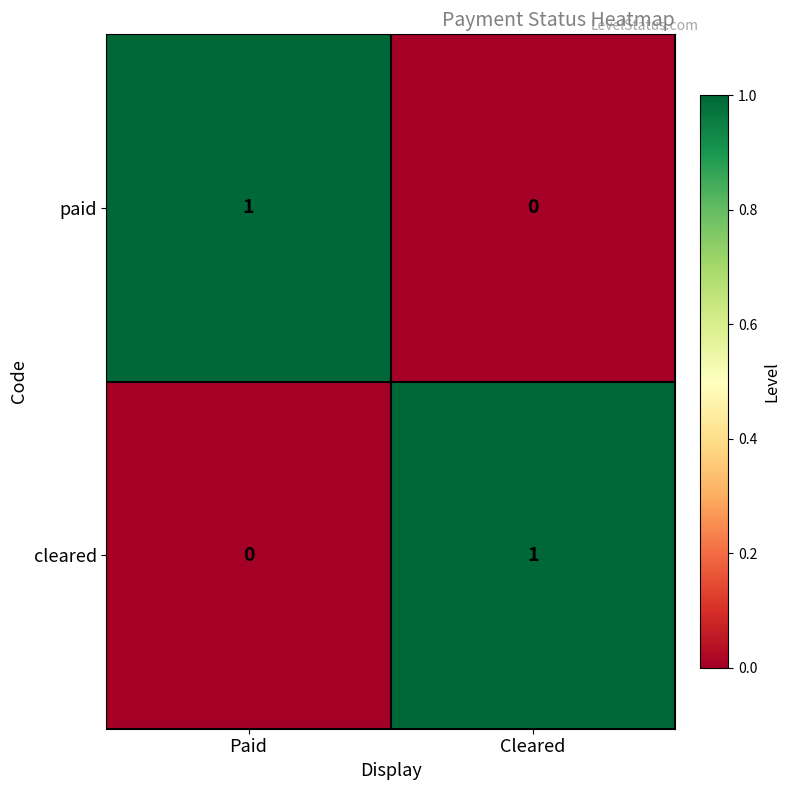

Is it true that cleared equals 2 at Cleared?

False